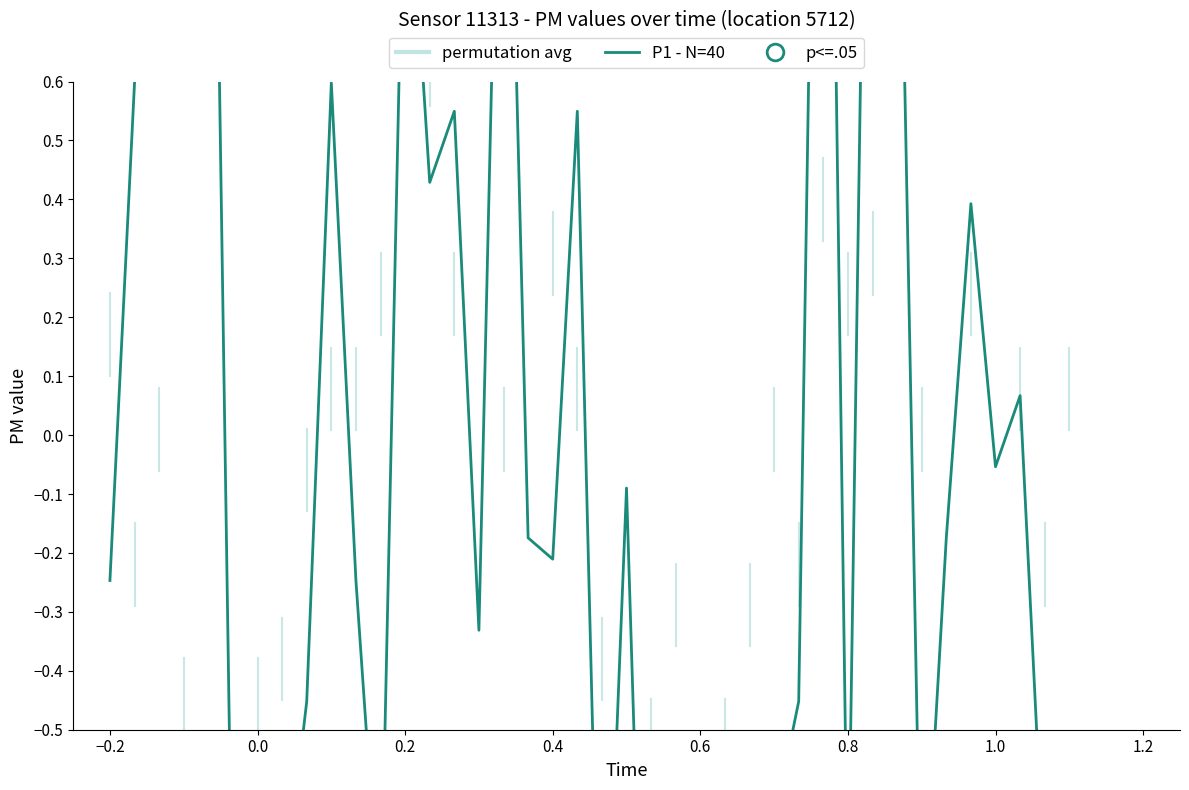

How many interior local peaks (higher than both neighbors) does the data have?

14